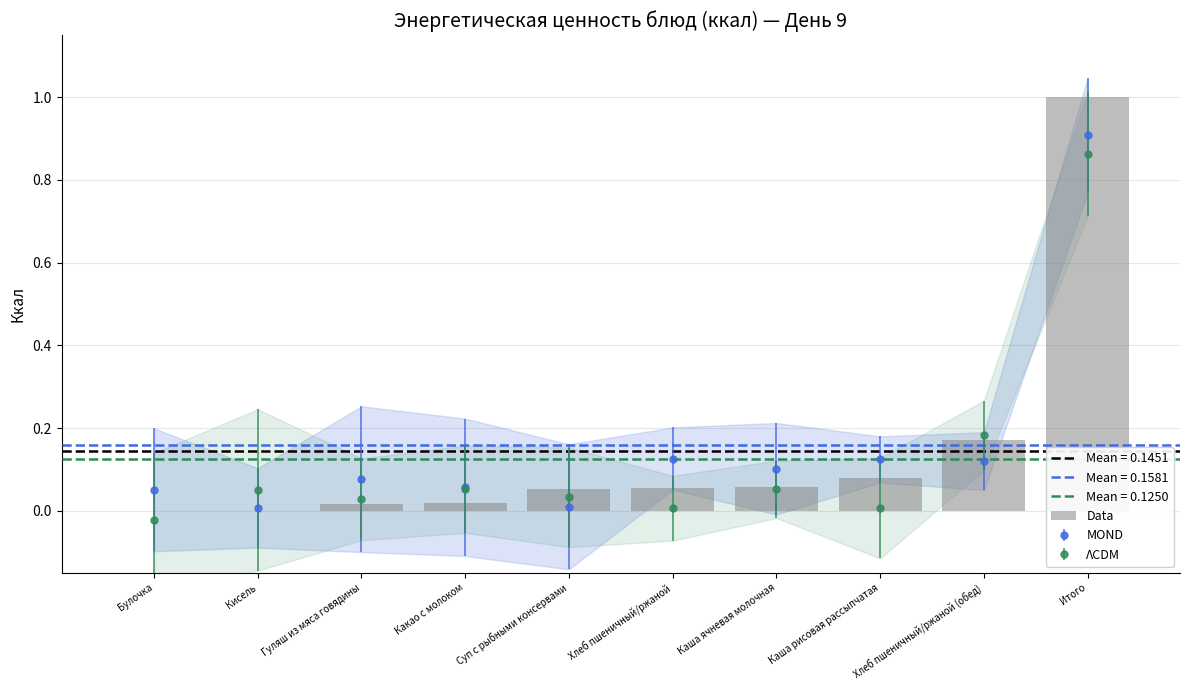

At which label is the value closest to 0?

Булочка